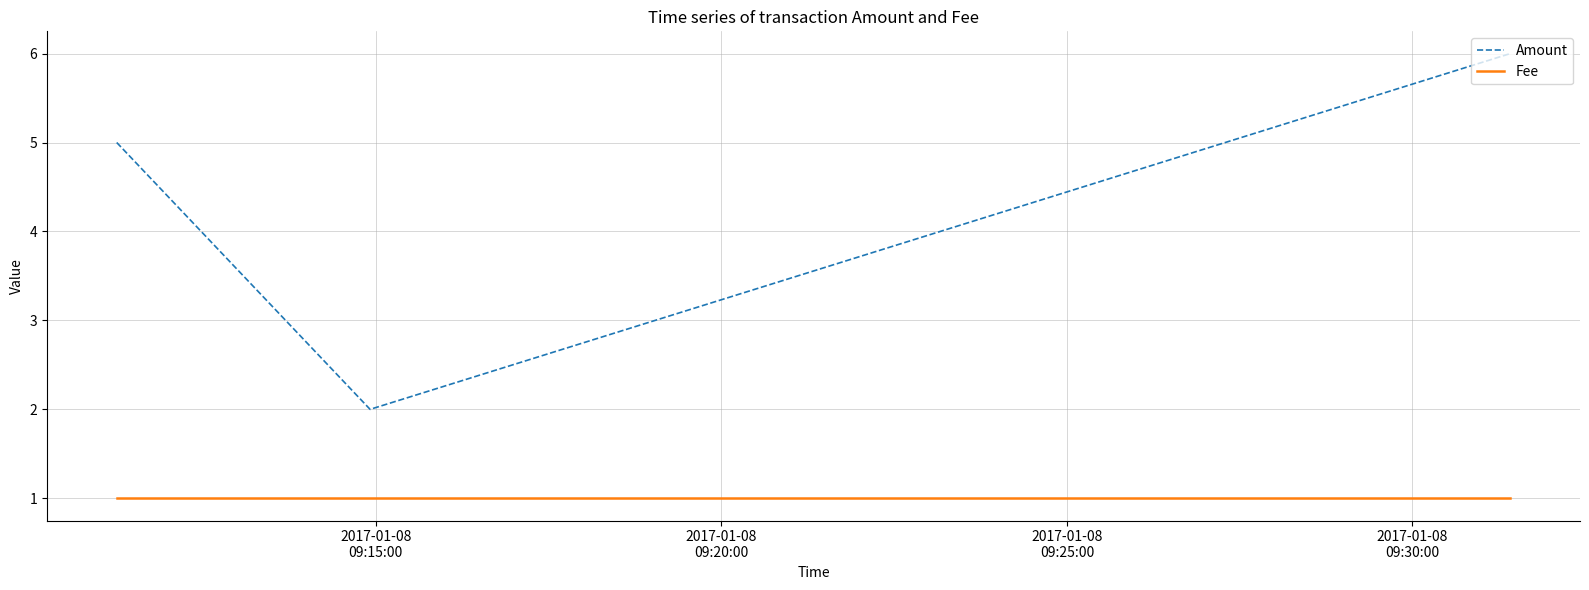

Which series has the widest spread of values?

Amount